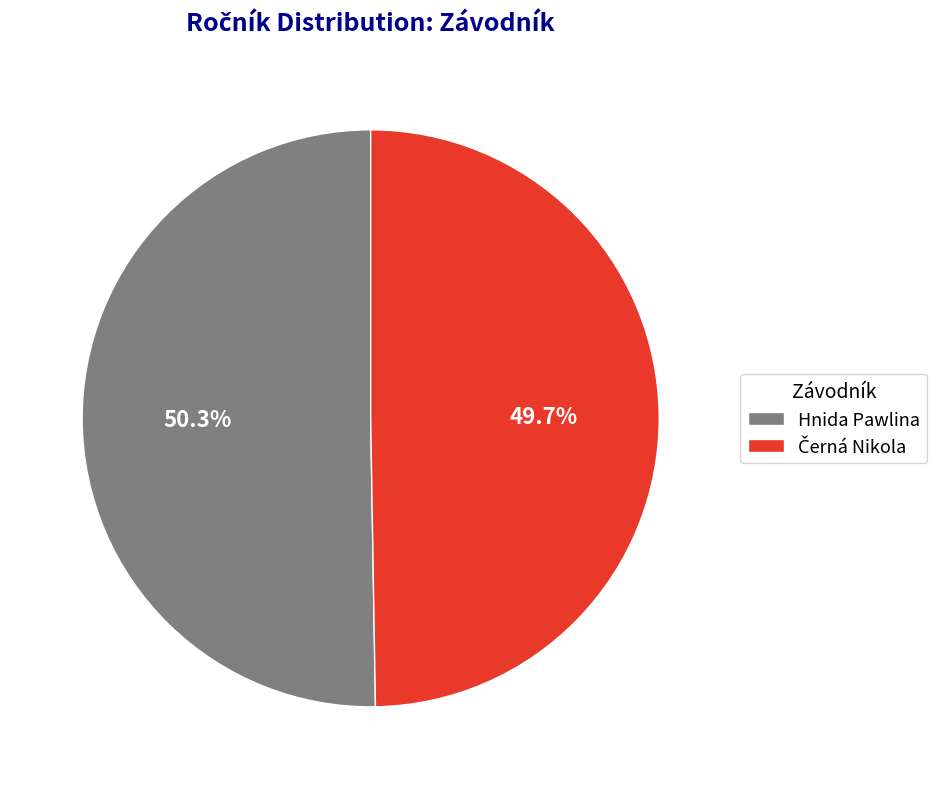

What percentage is NOT represented by Hnida Pawlina?

49.7%